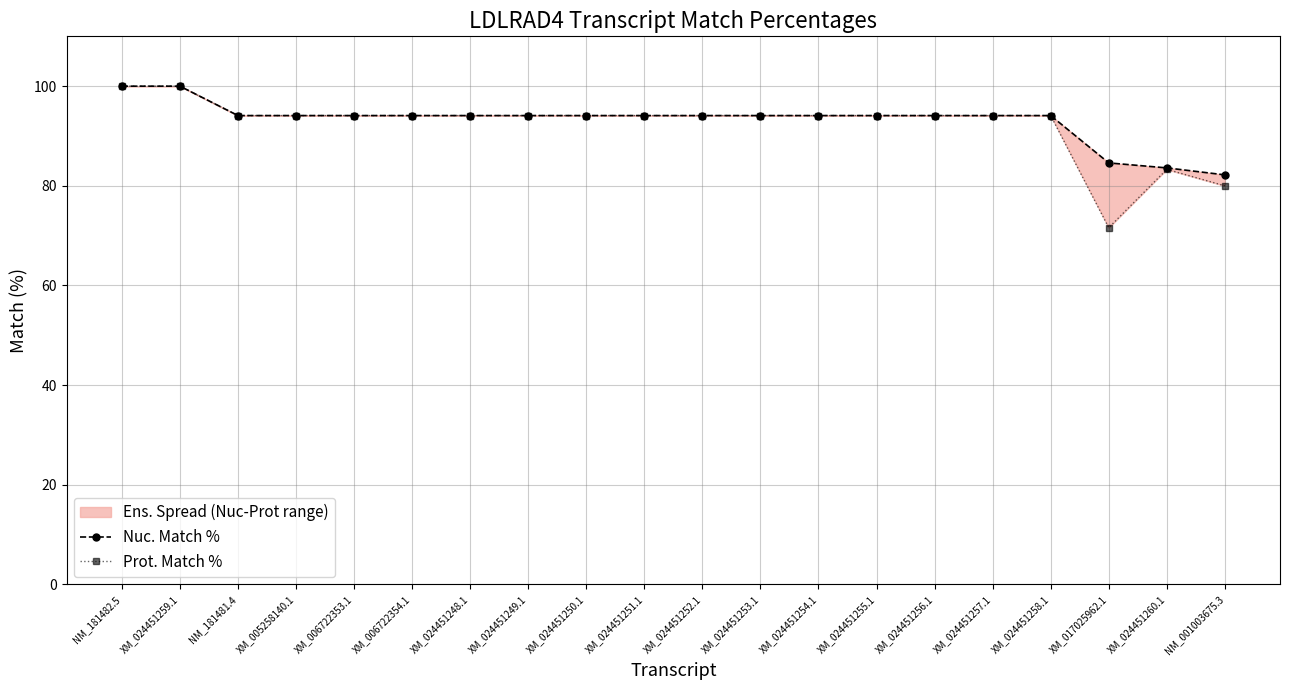

True or false: Nuc. Match % and Prot. Match % cross at least once.

False